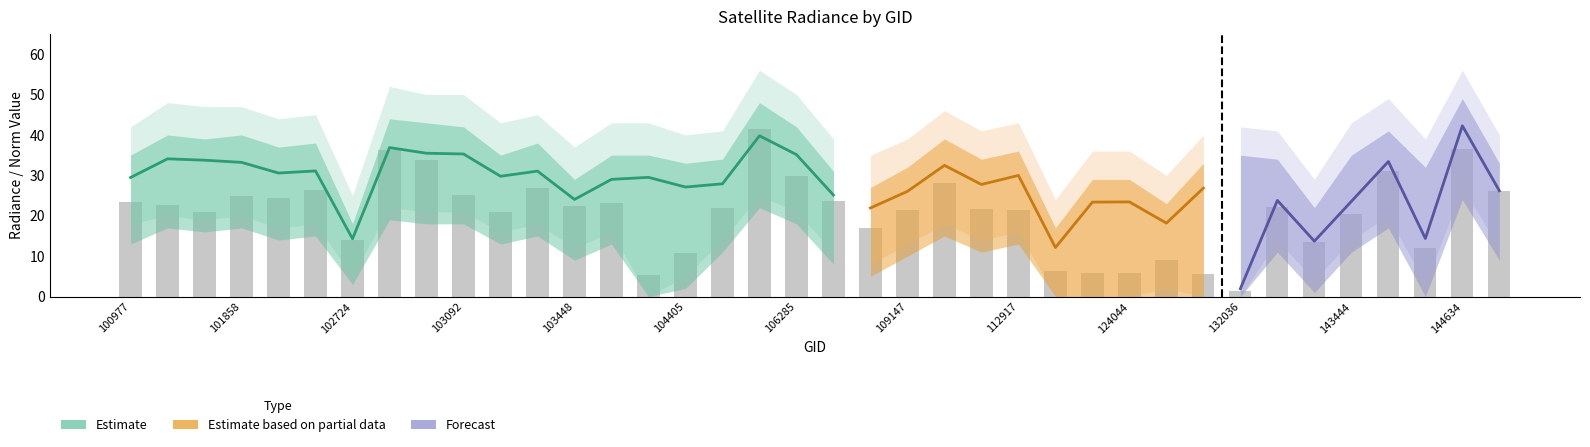

At which category is the sum across all series the highest?

105916